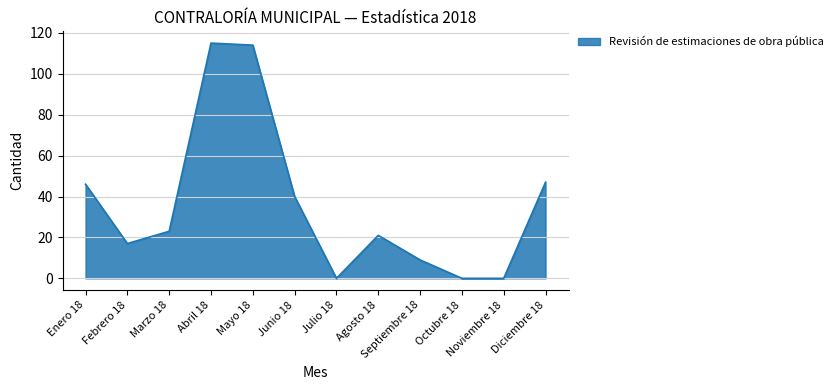

What is the difference between the maximum and minimum values?

115